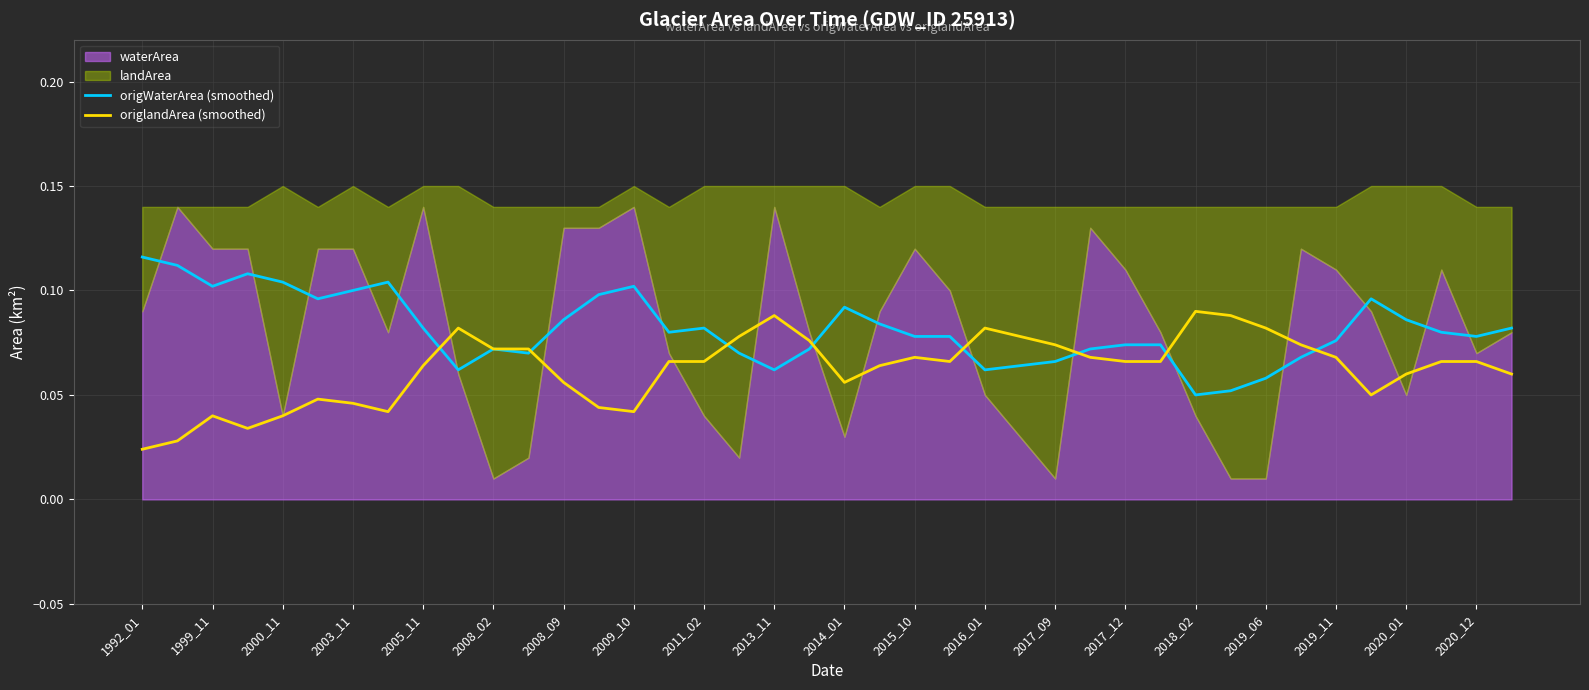

What value does the origlandArea (smoothed) series have at 2017_09?

0.1